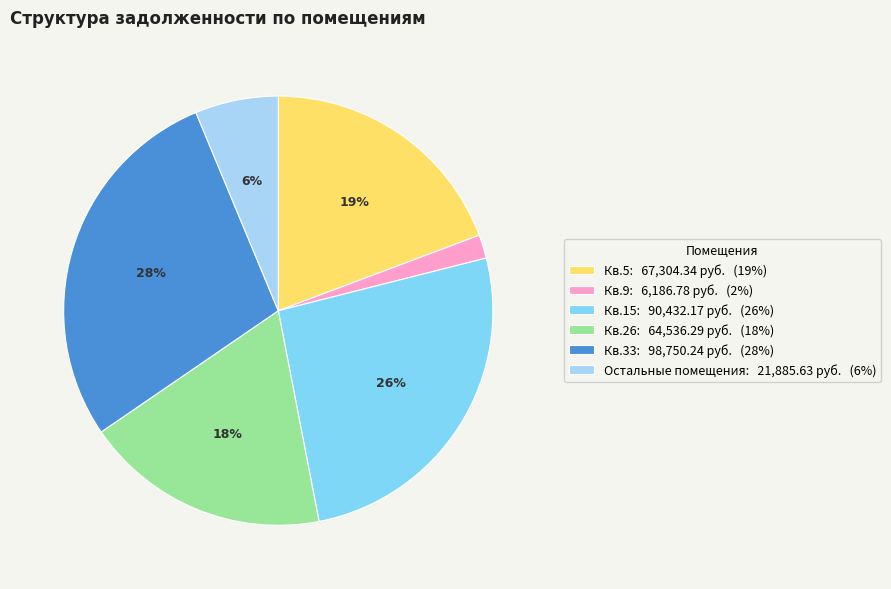

Rank the categories by value from lowest to highest.

Кв.9: 6,186.78 руб. (2%), Остальные помещения: 21,885.63 руб. (6%), Кв.26: 64,536.29 руб. (18%), Кв.5: 67,304.34 руб. (19%), Кв.15: 90,432.17 руб. (26%), Кв.33: 98,750.24 руб. (28%)